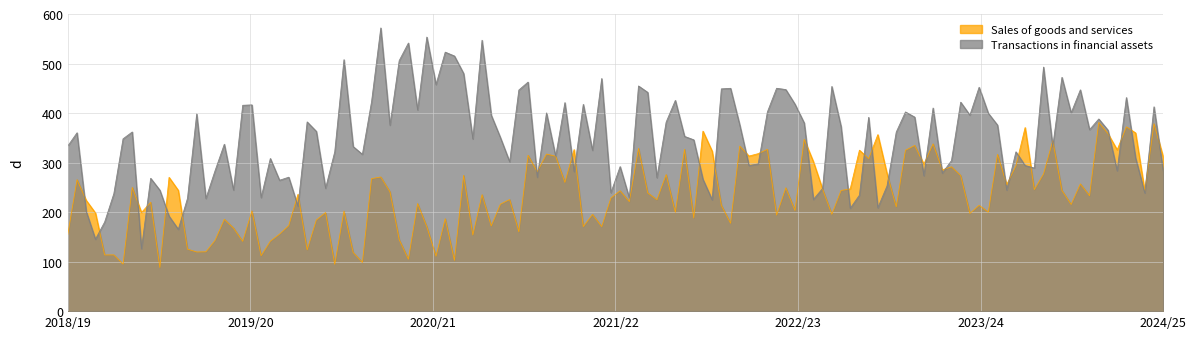

How many interior local valleys does the Transactions in financial assets series have?

37